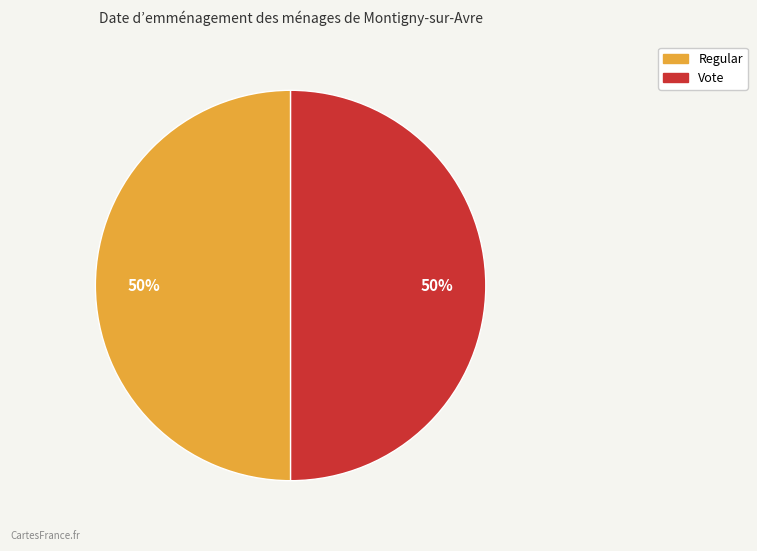

To the nearest percent, what percentage of the pie is Regular?

50%